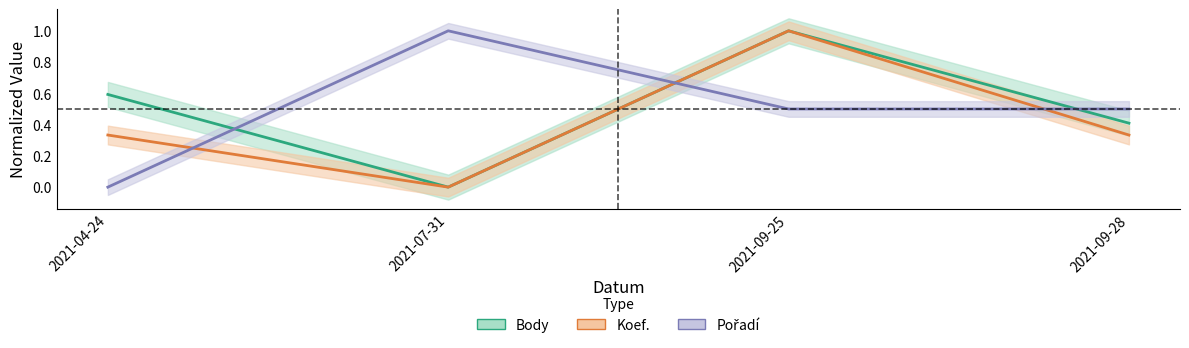

Is the value of Pořadí at 2021-09-28 greater than the value of Body at 2021-09-25?

No